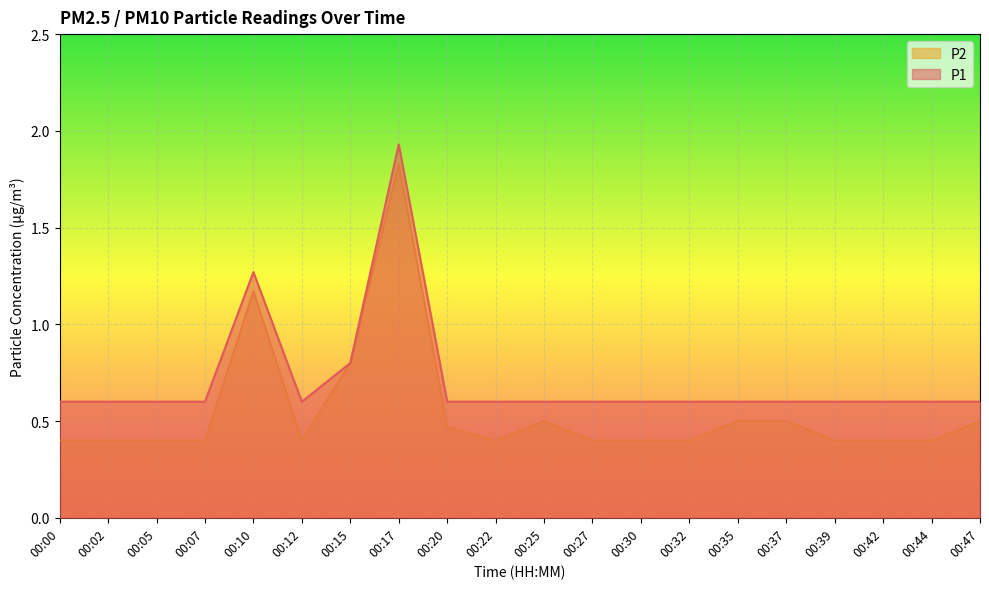

What is the minimum value for P1?

0.6